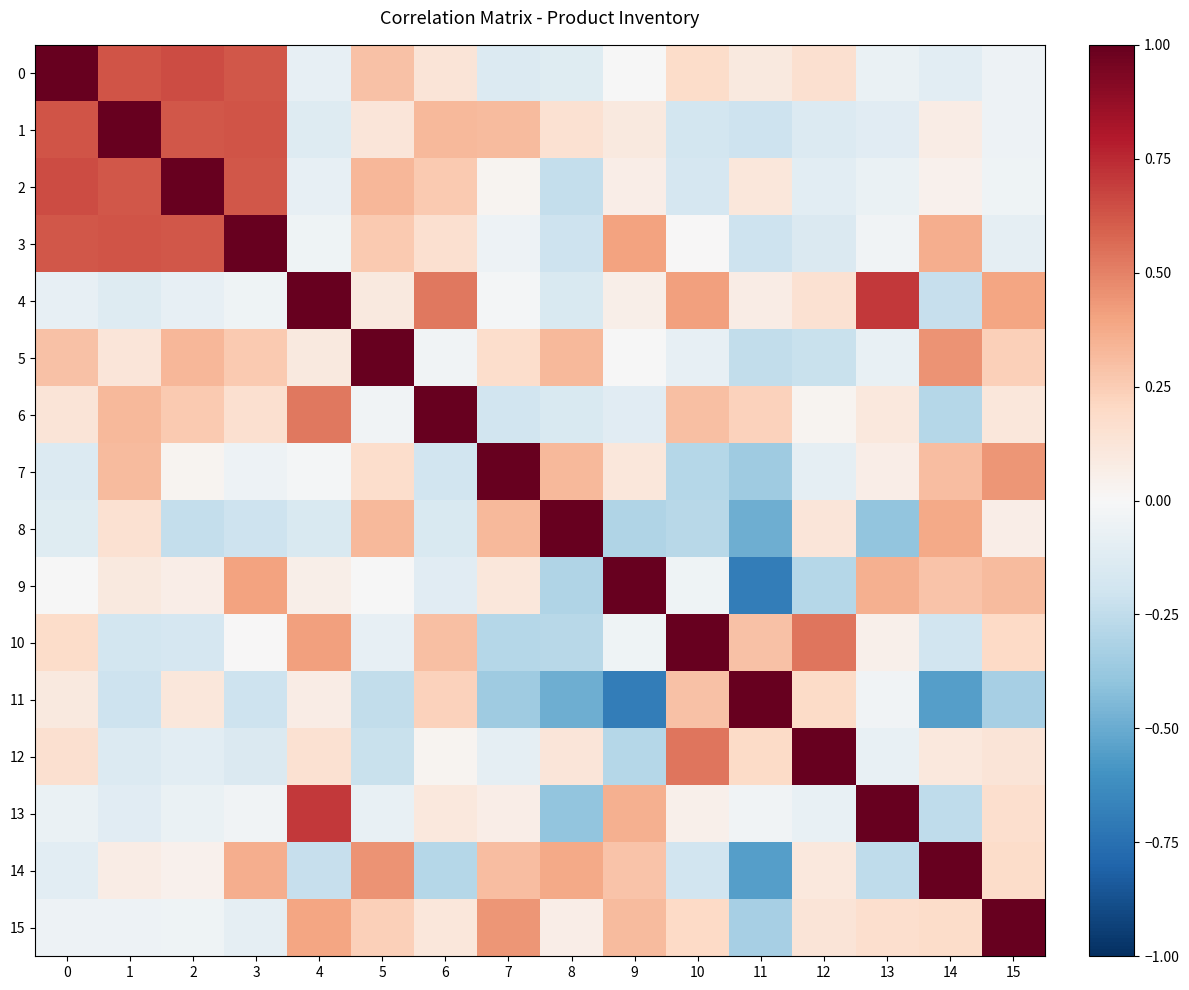

What is the spread (max minus min) of values at 8?

1.5